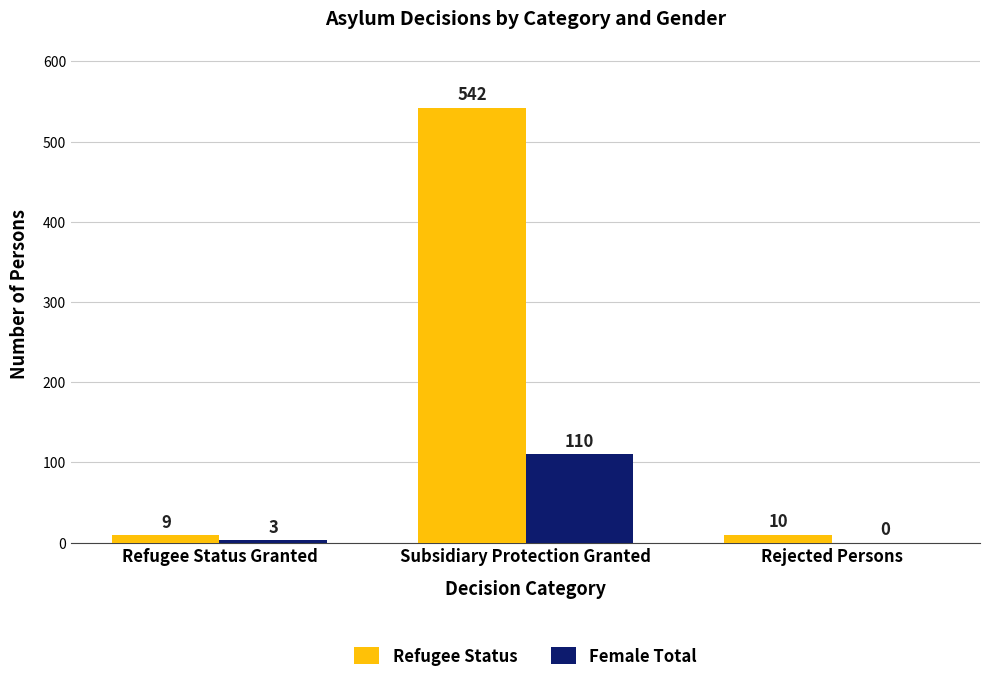

What is the sum of all Female Total values?

113